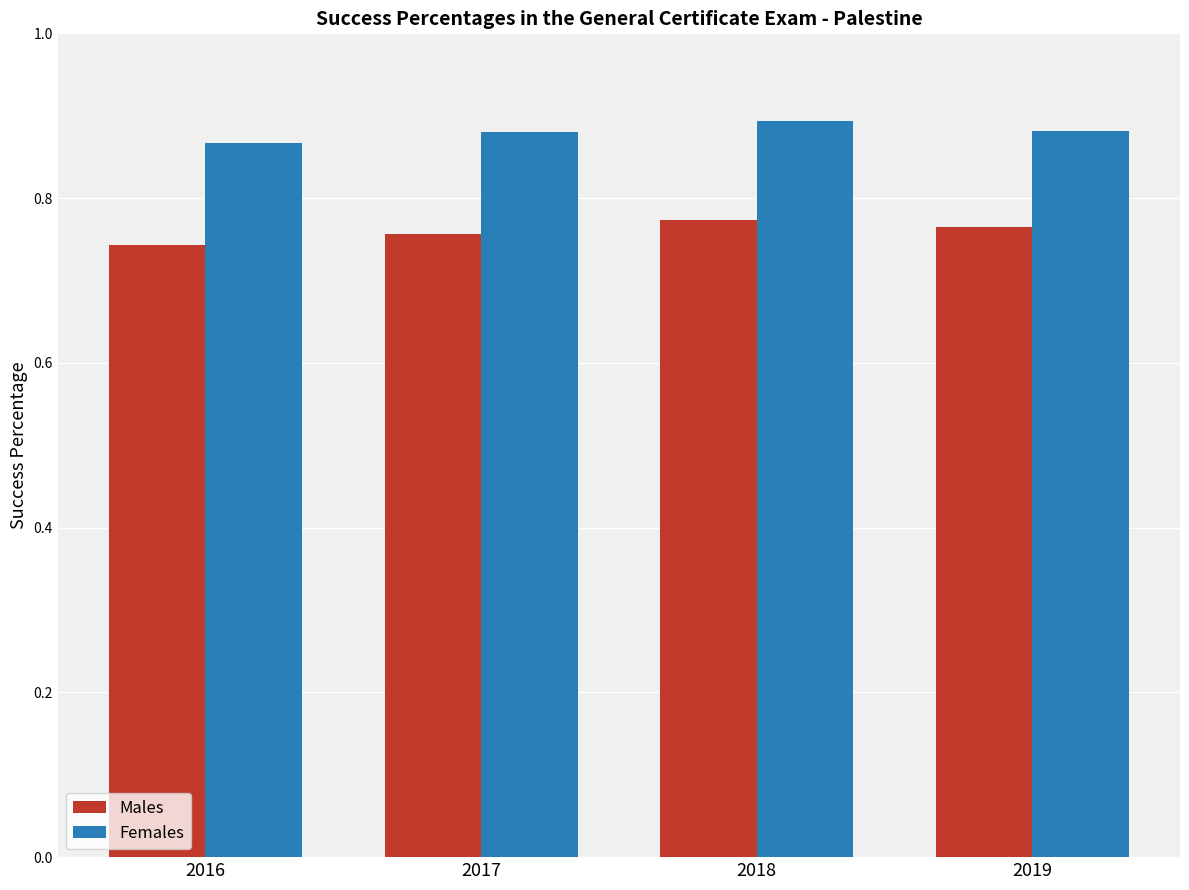

True or false: Males has a value of 0.5 at 2016.

False